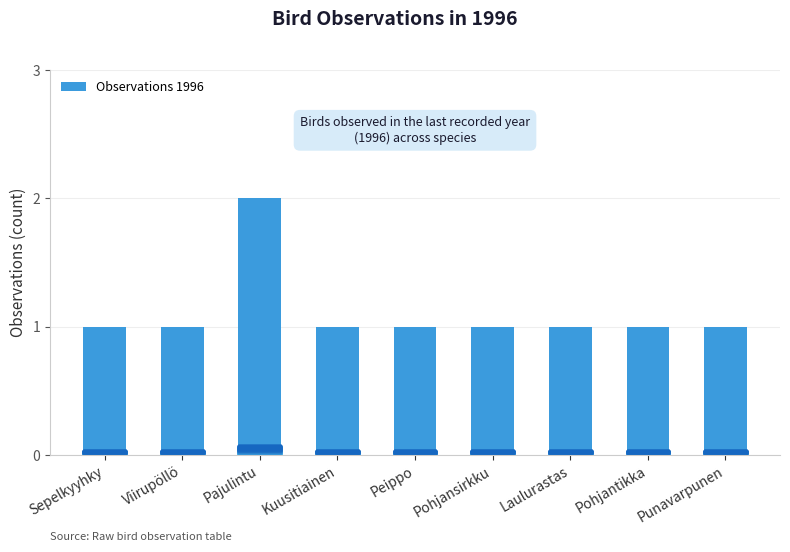

Are the bars horizontal?

No